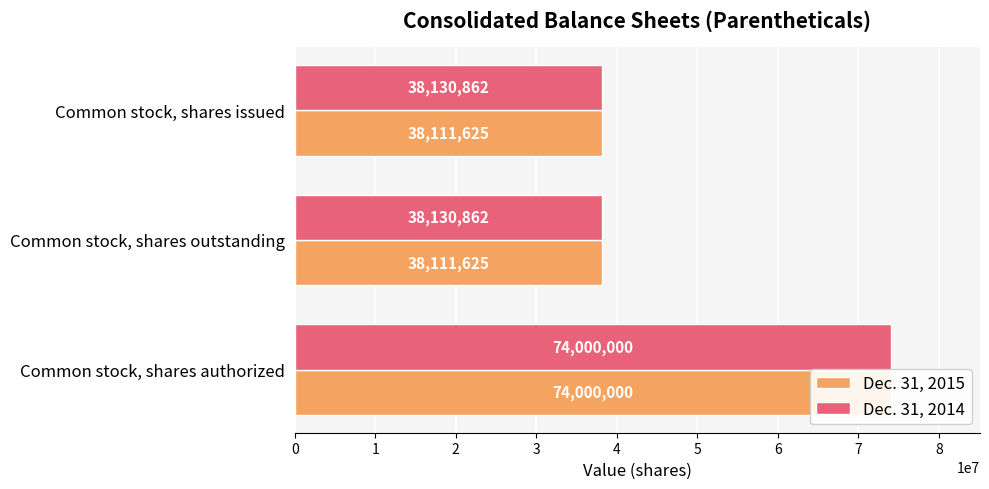

How many groups of bars are there?

3